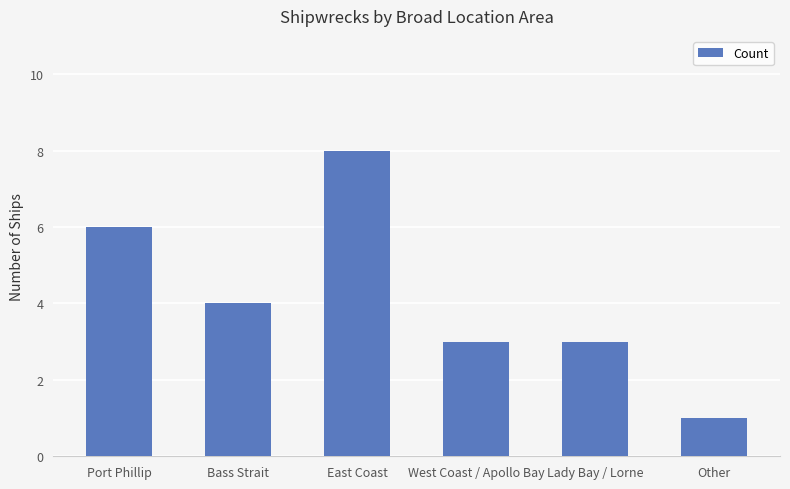

Which category has the lowest value across all series?

Other